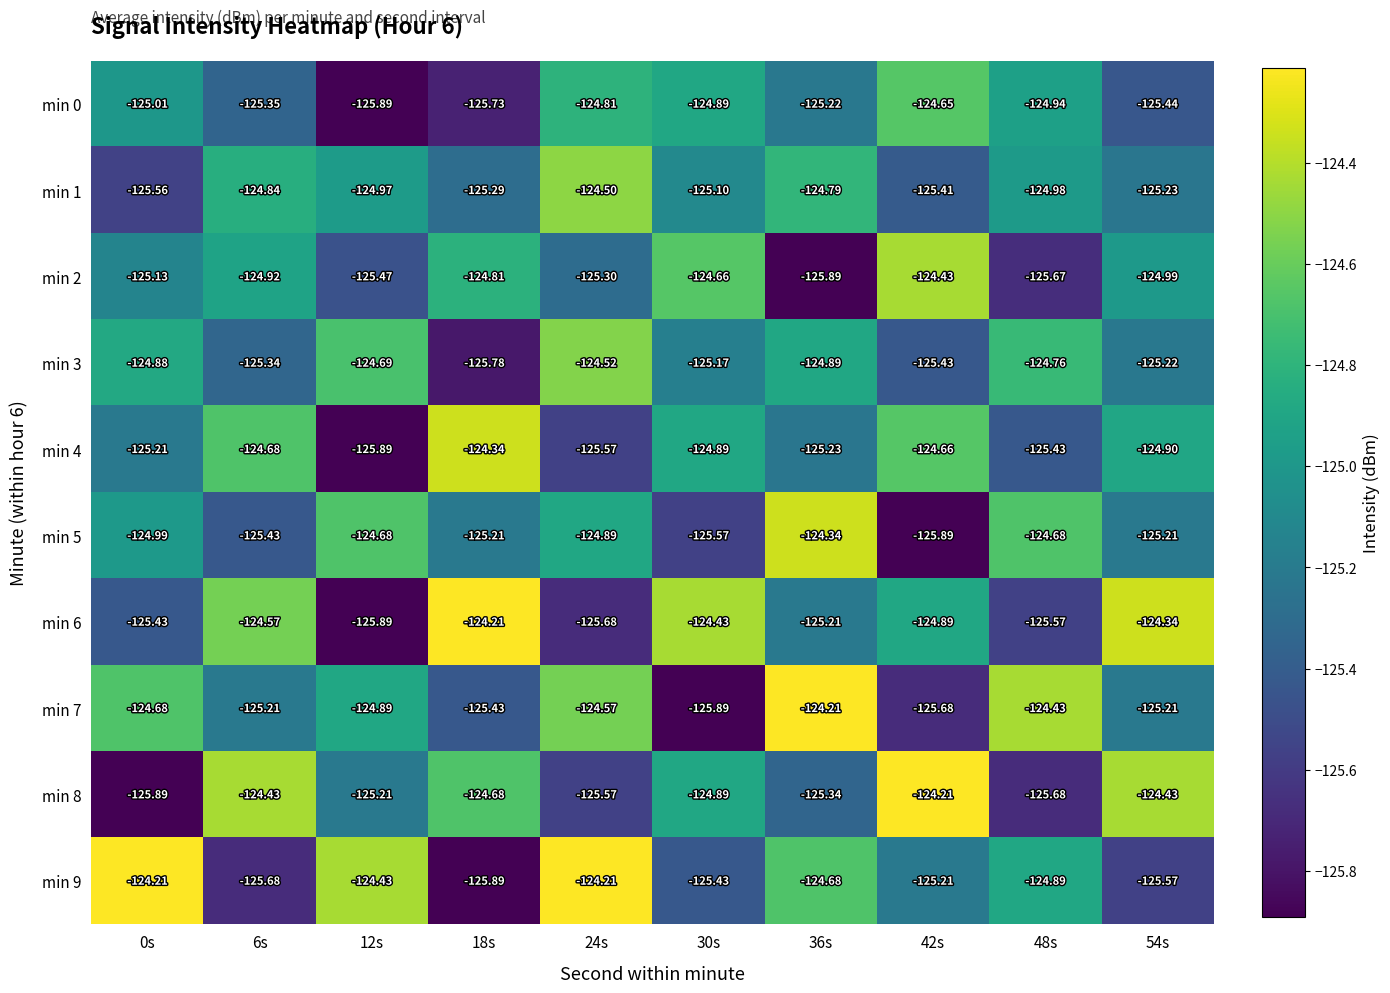

Which has a higher value, 48s or 54s?

48s